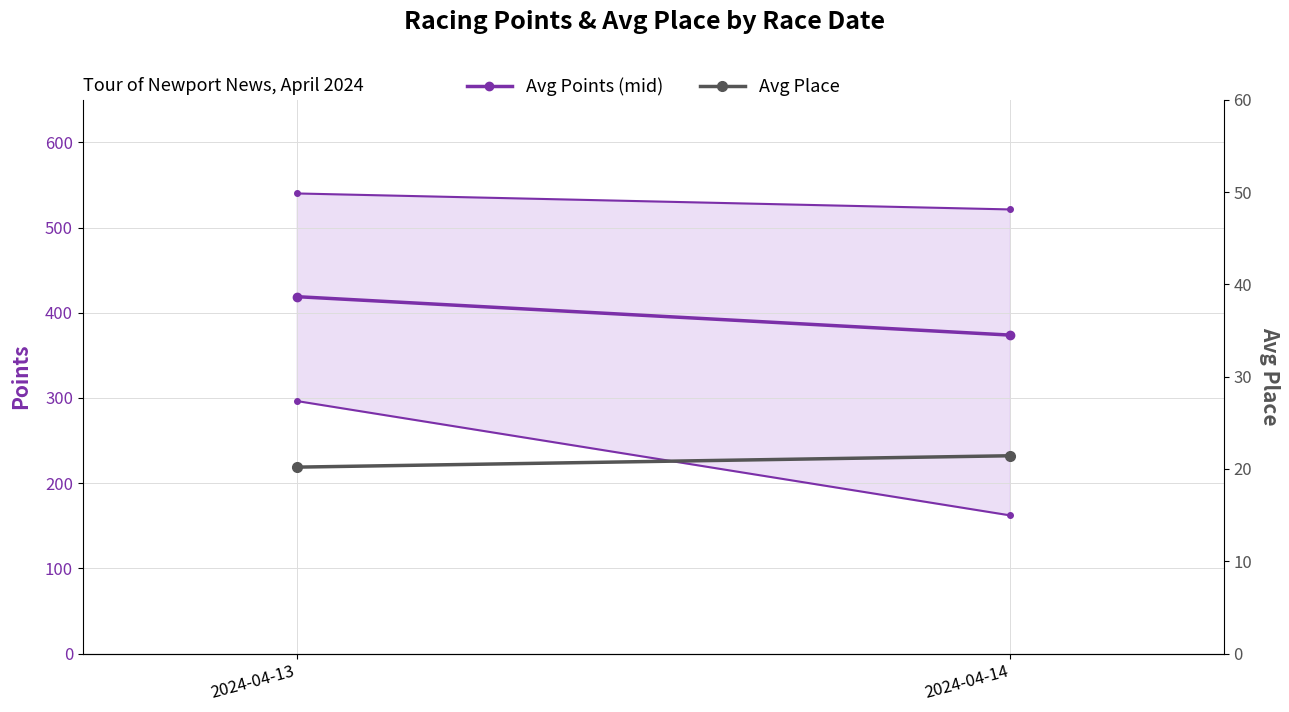

Does the chart have visible grid lines?

Yes